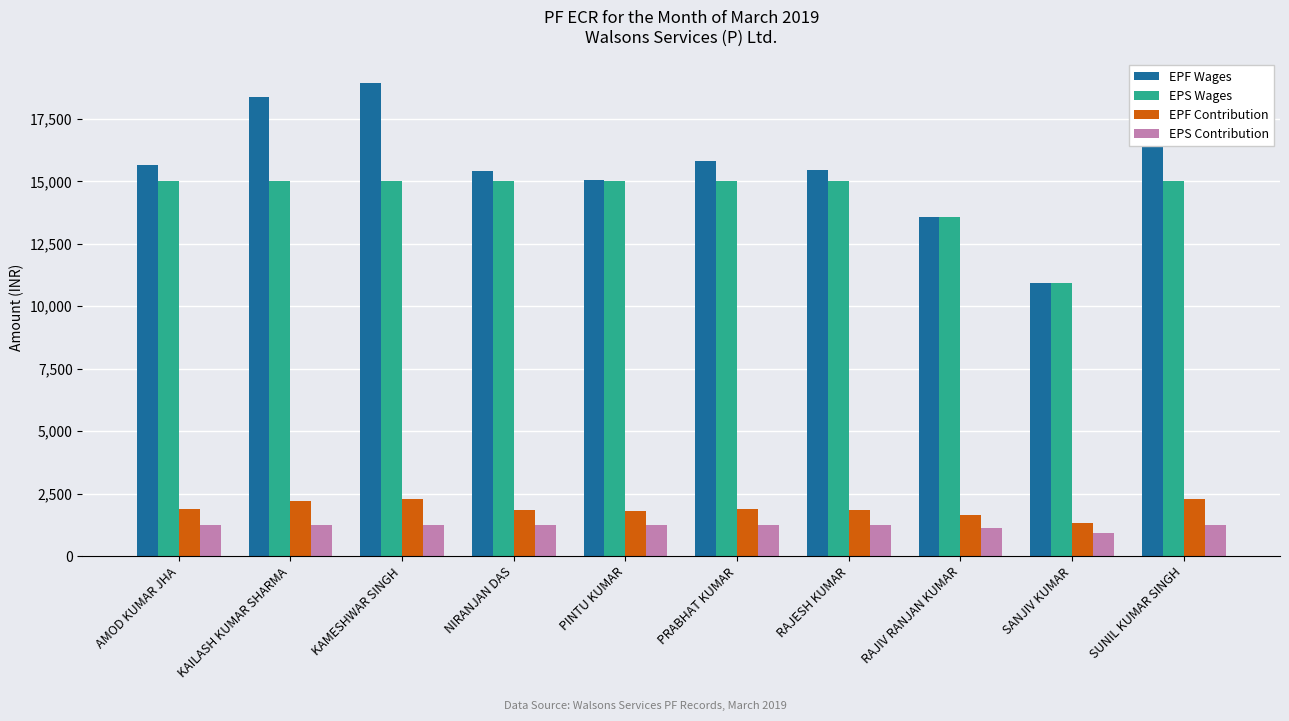

What is the spread (max minus min) of values at PRABHAT KUMAR?

14573